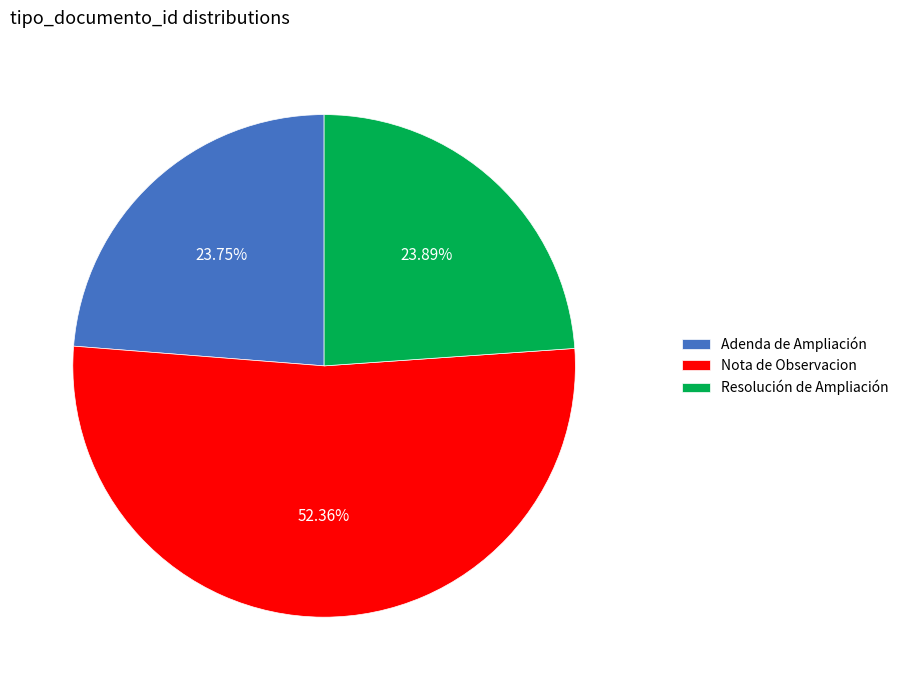

The Nota de Observacion slice represents 62% of the pie. True or false?

False